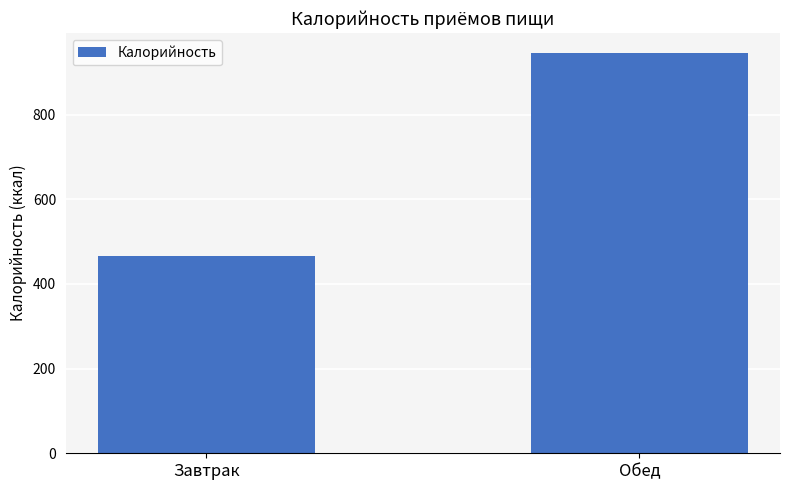

Reading left to right, extract all data points from this chart.

Завтрак=466.1	Обед=946.1